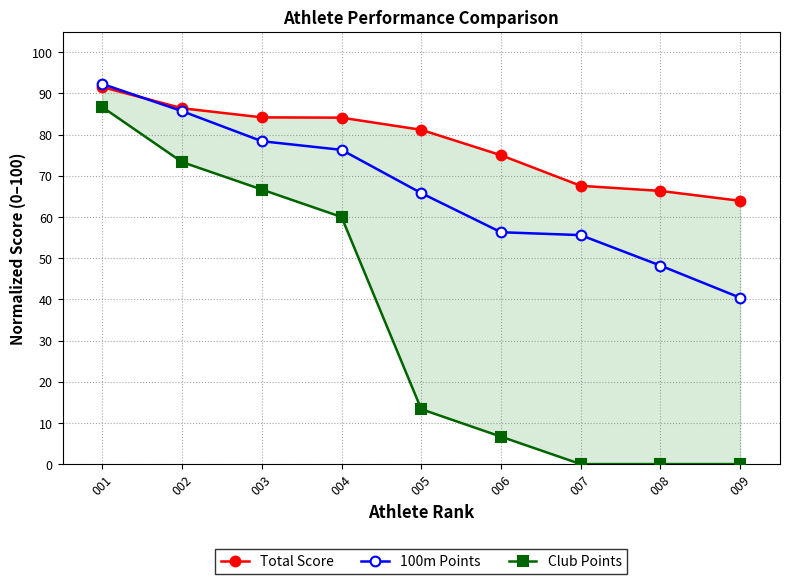

True or false: Total Score and Club Points cross at least once.

False